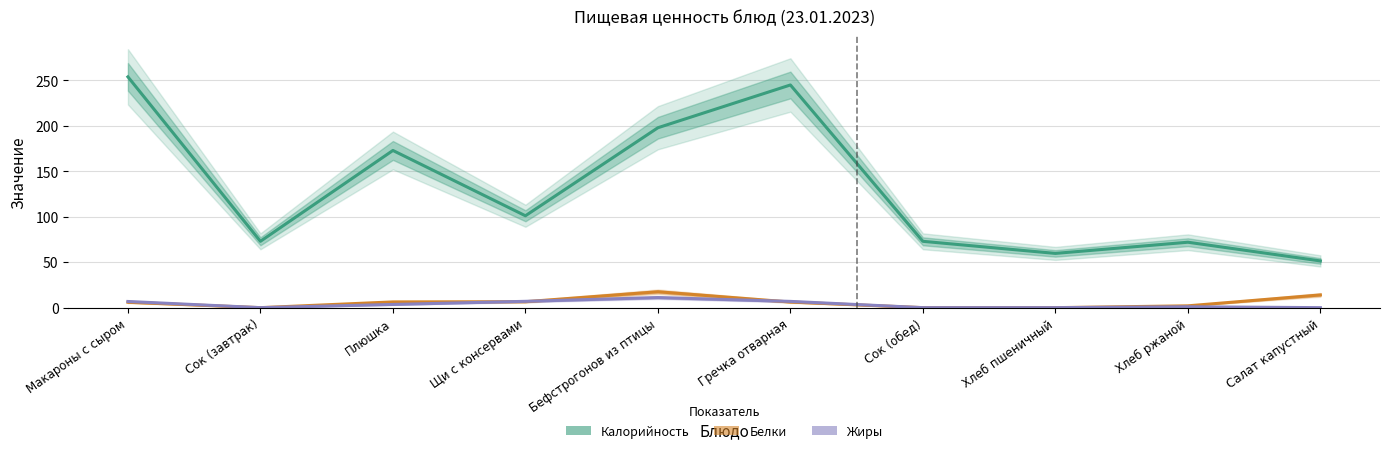

Where is the first local minimum for Калорийность?

Сок (завтрак)